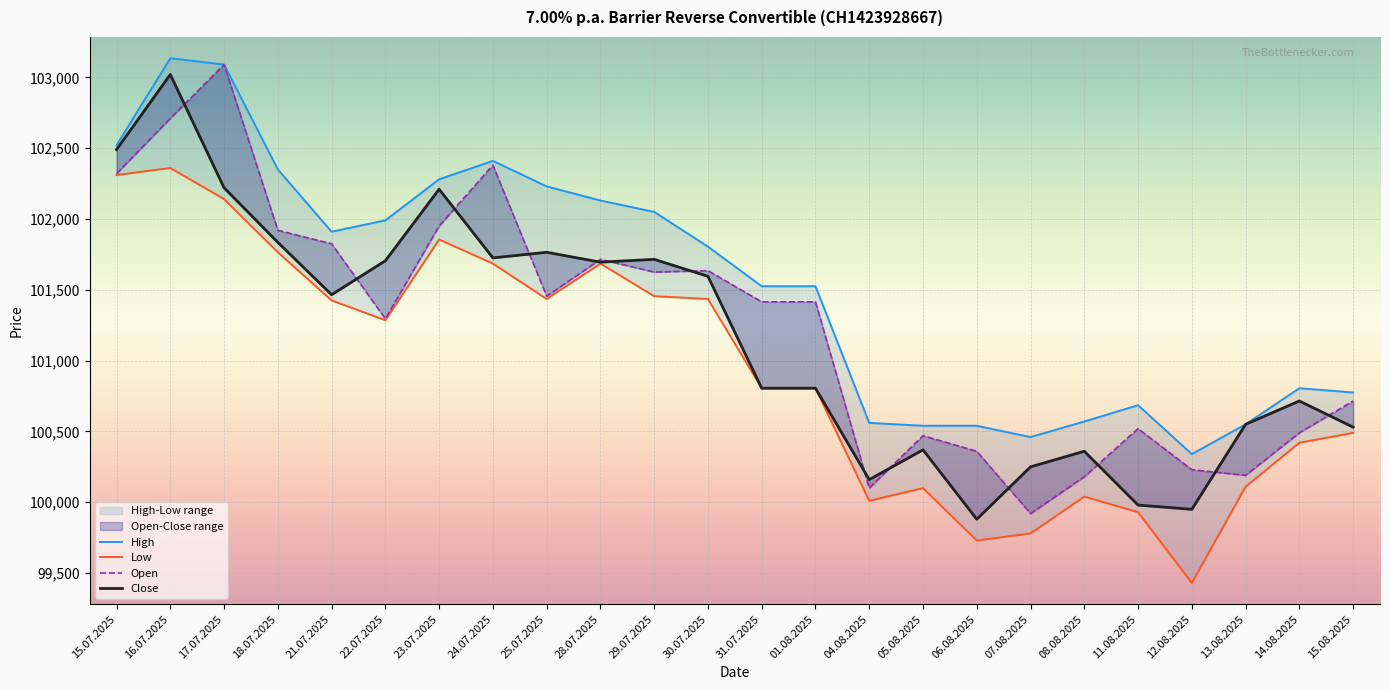

Is the value of Open at 13.08.2025 greater than the value of Close at 06.08.2025?

Yes